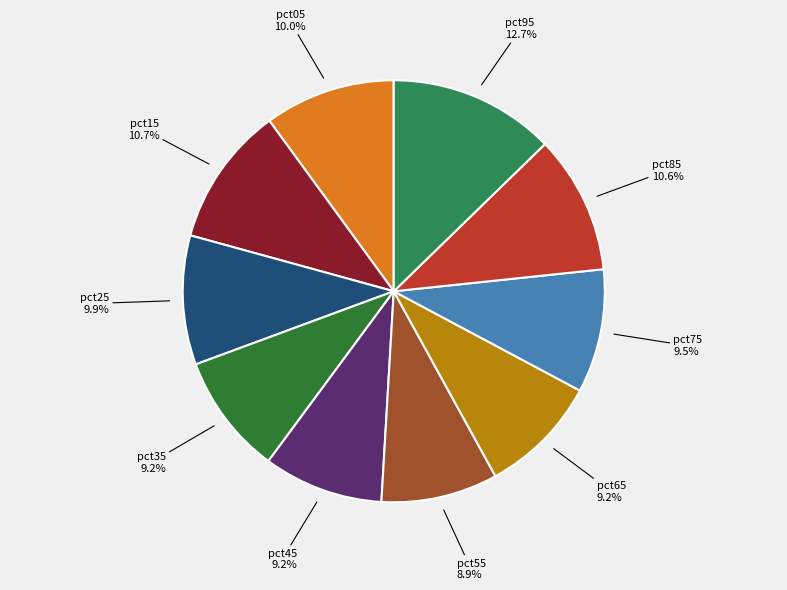

To the nearest percent, what is the average slice percentage?

10%